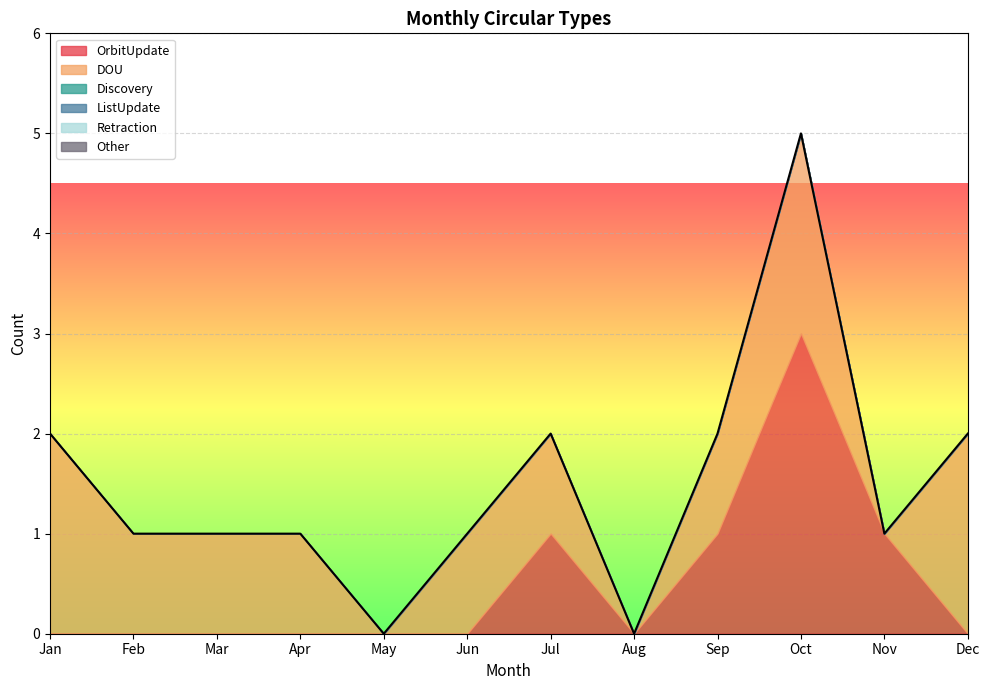

The ListUpdate series shows 0 at Jul. True or false?

True